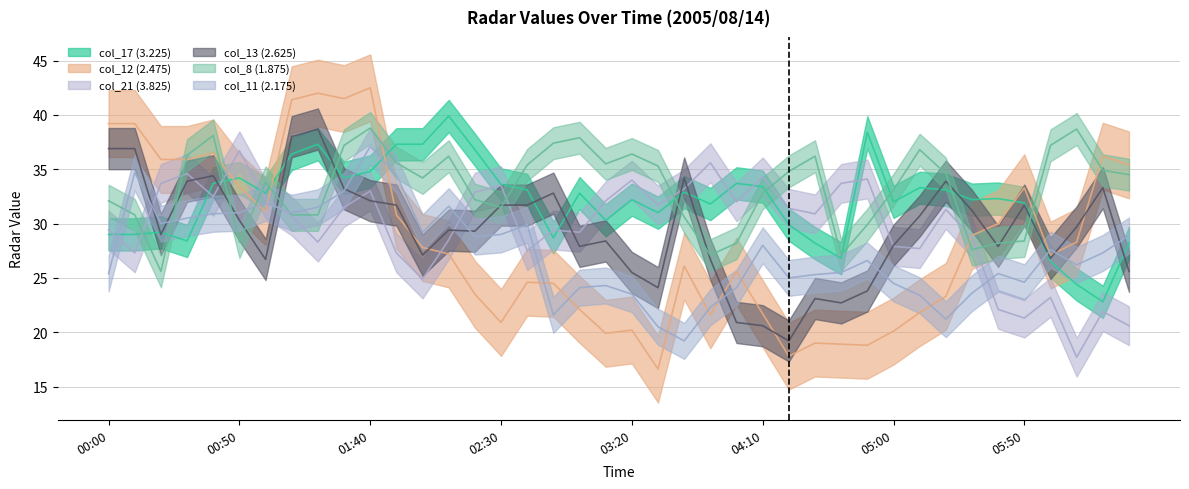

What is the label of the 27th point from the left?

2005/08/14 04:20